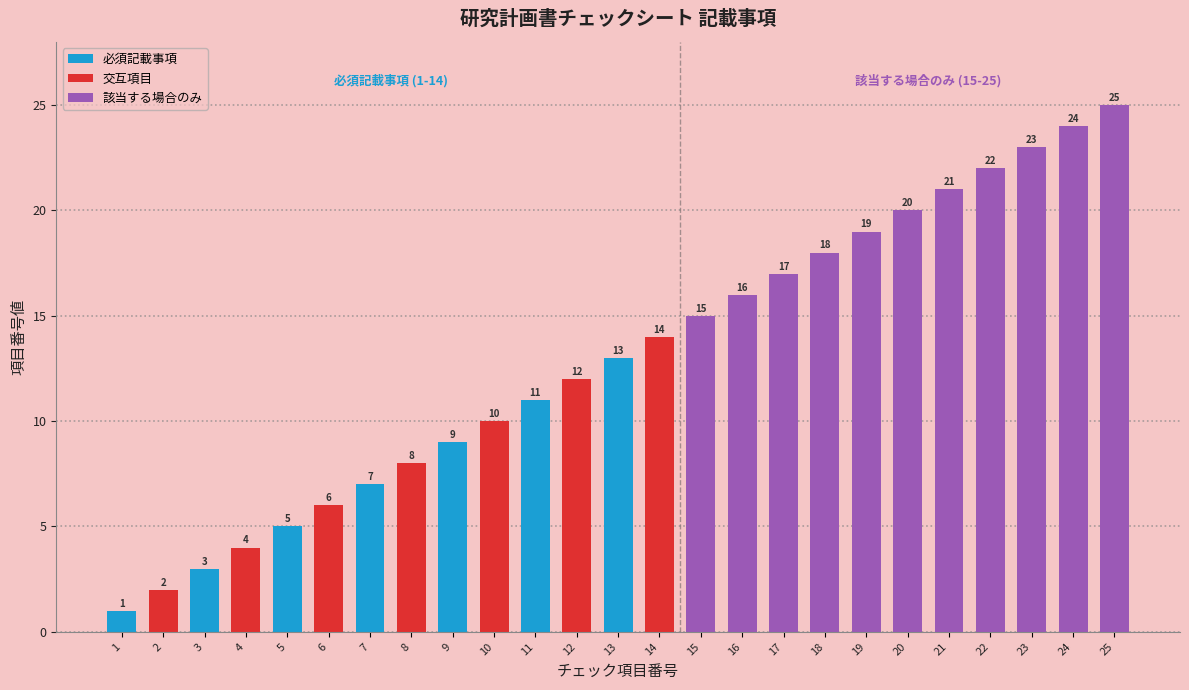

Are the bars grouped side by side (vs. stacked)?

No